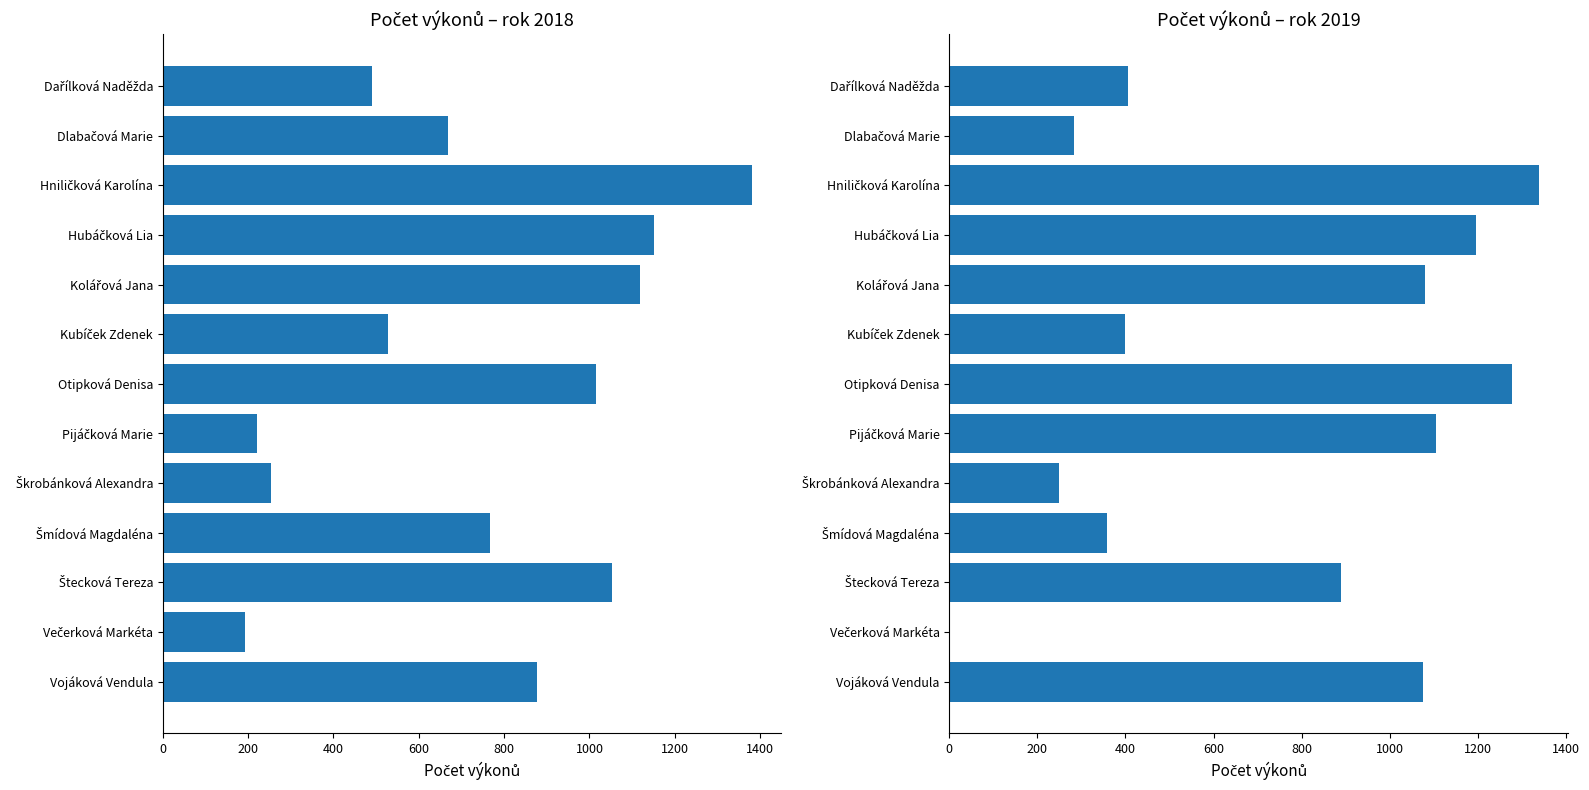

Is the value of Počet výkonů 2019 at Vojáková Vendula greater than the value of Počet výkonů 2018 at Kubíček Zdenek?

Yes